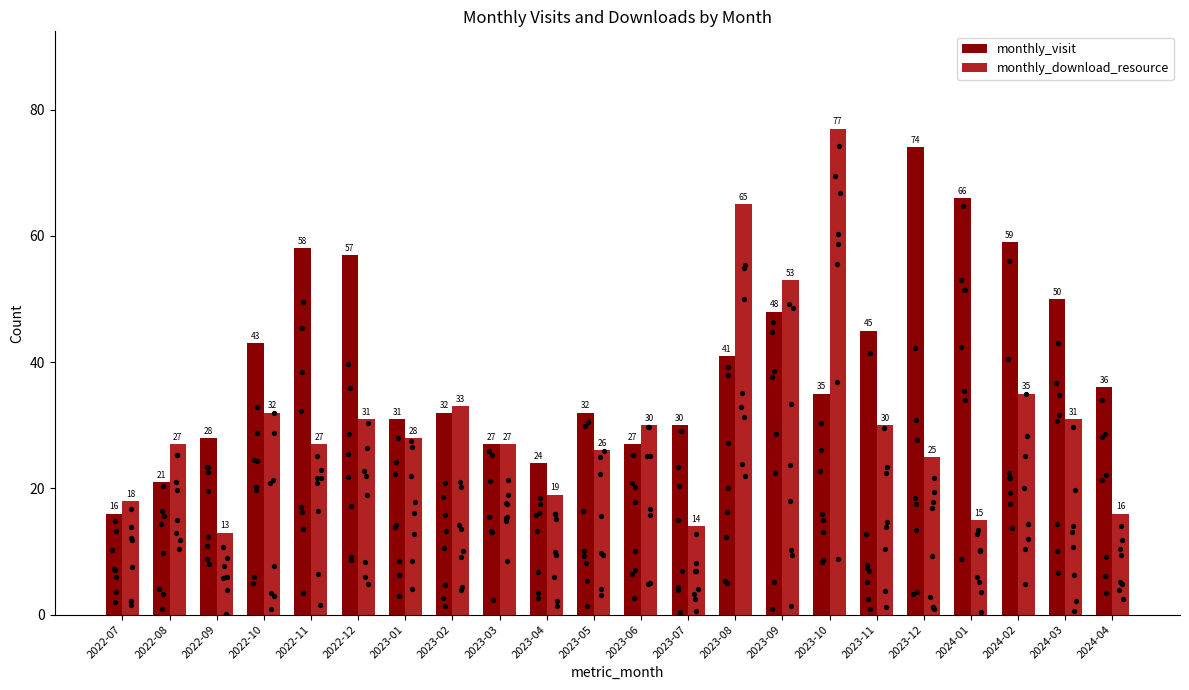

What is the total value across all series at 2022-10?

75